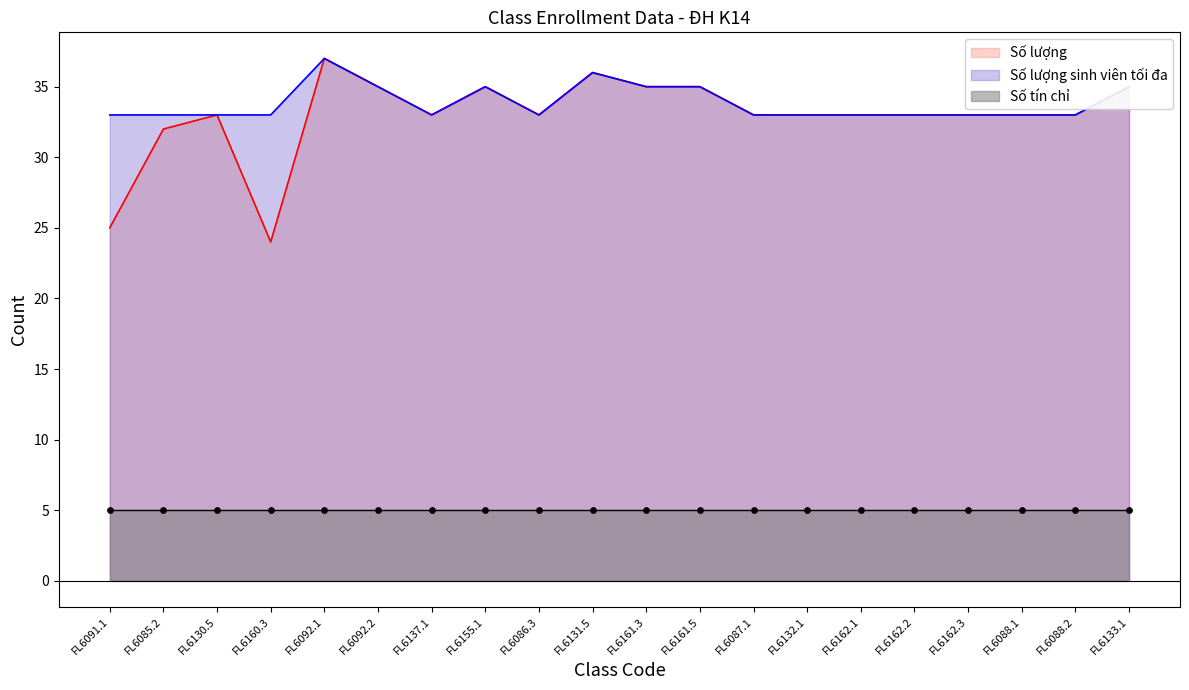

Which series has the largest total across all categories?

Số lượng sinh viên tối đa